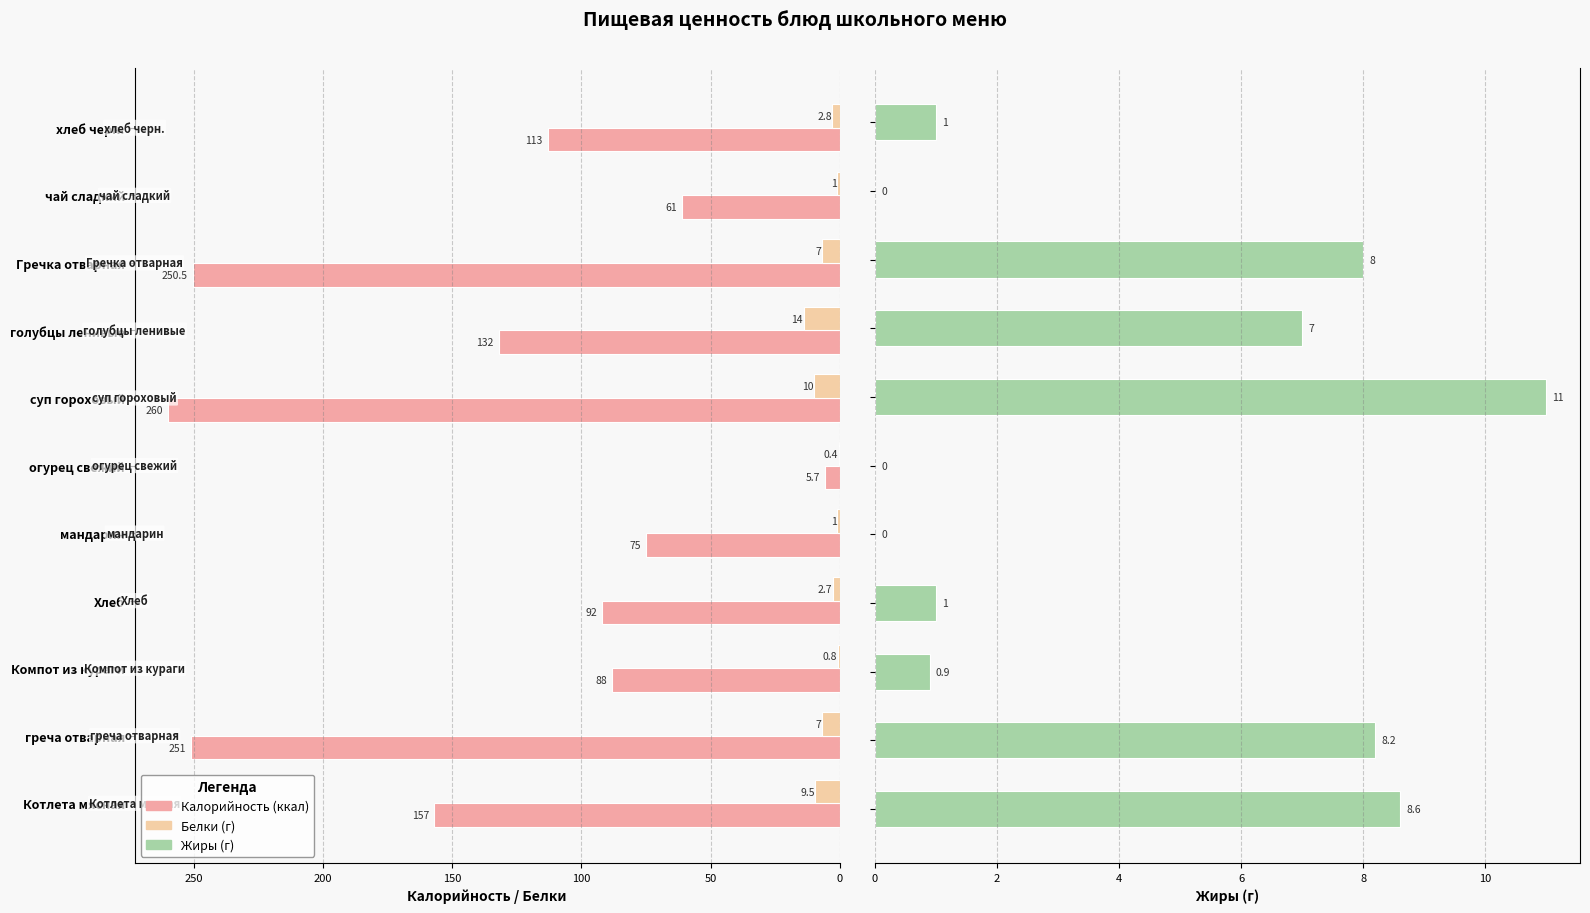

Is the value of Белки at Гречка отварная greater than the value of Калорийность at Хлеб?

No